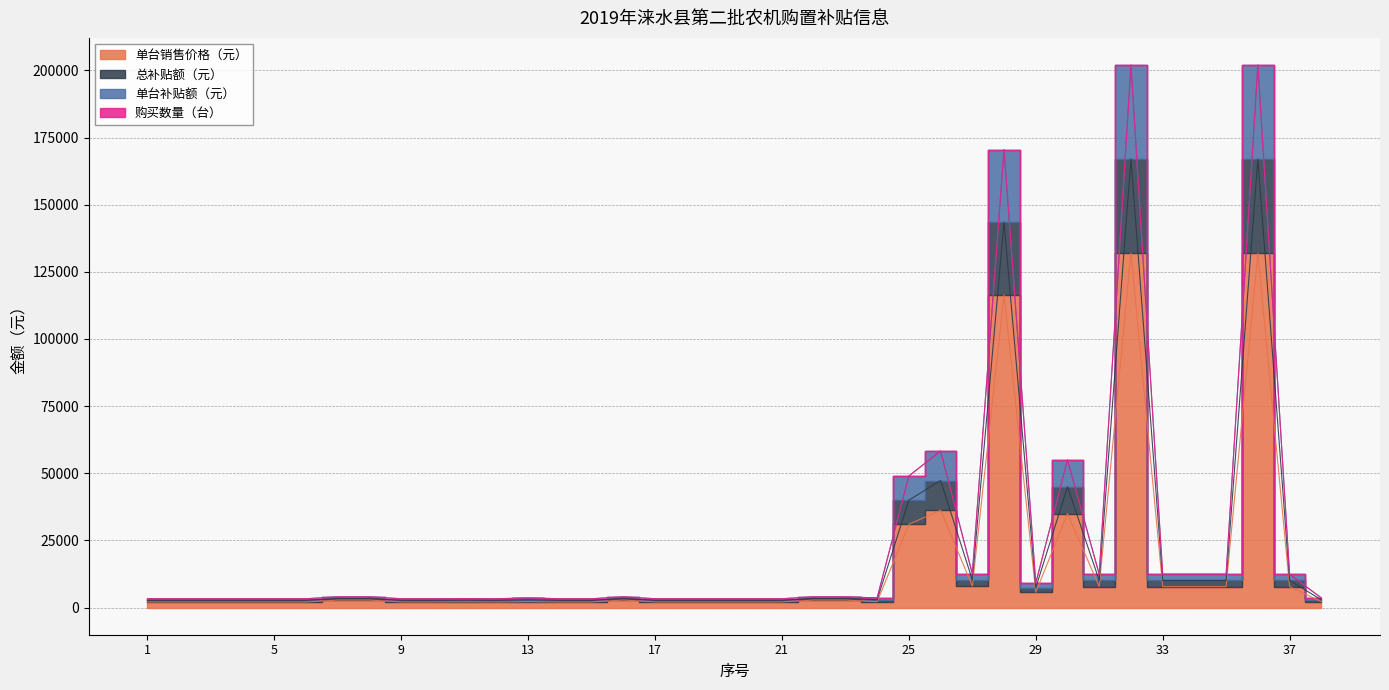

At which category is the sum across all series the highest?

32